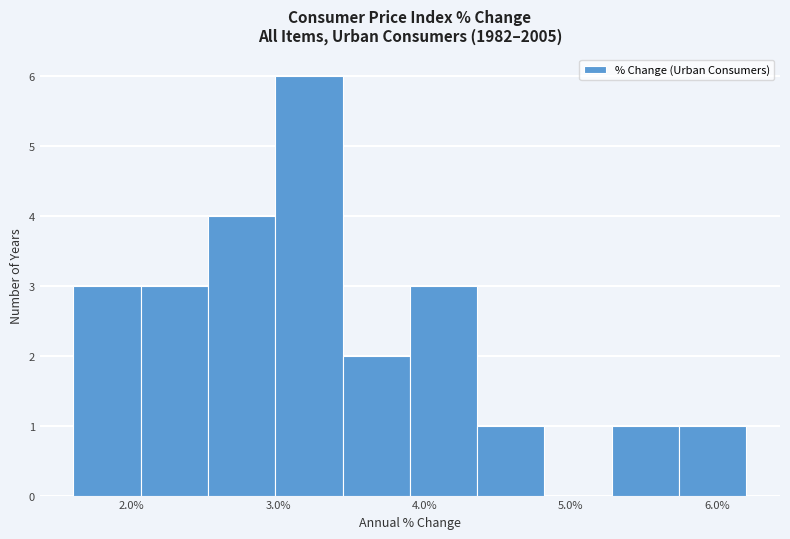

Reading left to right, list every bar in this chart as the range it spans on the x-axis followed by its height. Neither the bar edges nor the heights are printed on the chart, so give them approximately, as read against the axes.

1.60 to 2.06: 3
2.06 to 2.52: 3
2.52 to 2.98: 4
2.98 to 3.44: 6
3.44 to 3.90: 2
3.90 to 4.36: 3
4.36 to 4.82: 1
4.82 to 5.28: 0
5.28 to 5.74: 1
5.74 to 6.20: 1